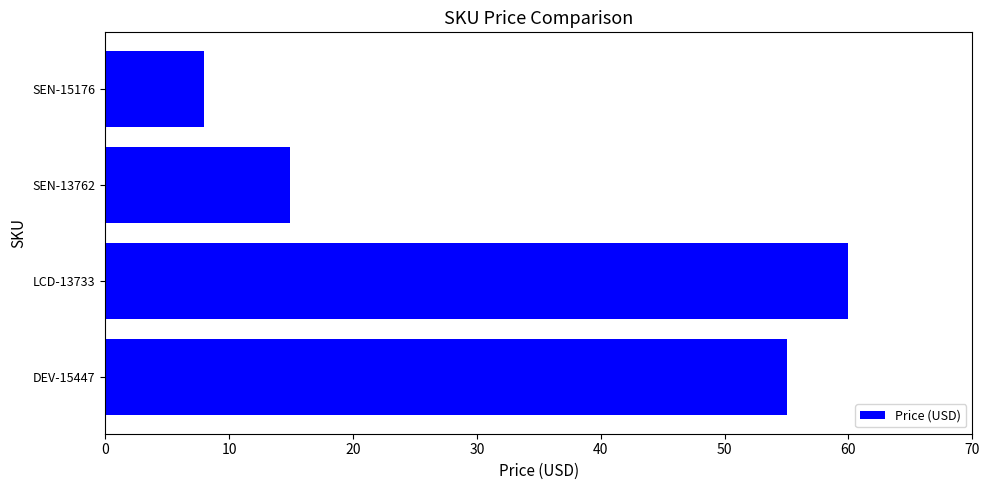

How many series are shown in this chart?

1